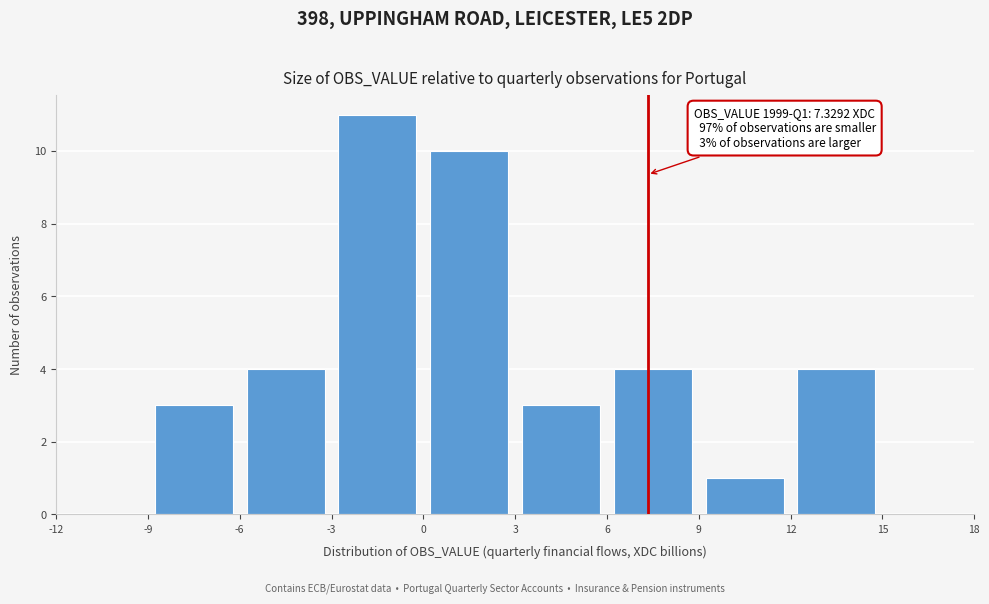

Over which range of the x-axis is the bar tallest?

-3 to 0